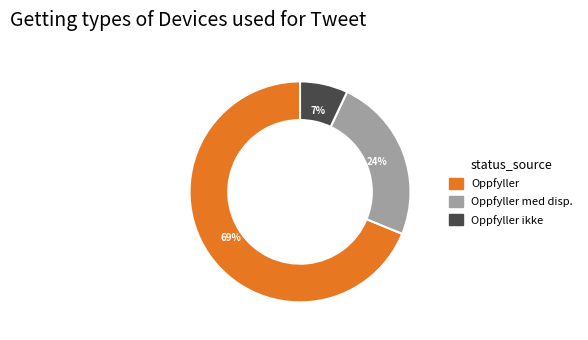

To the nearest percent, what is the average slice percentage?

33%